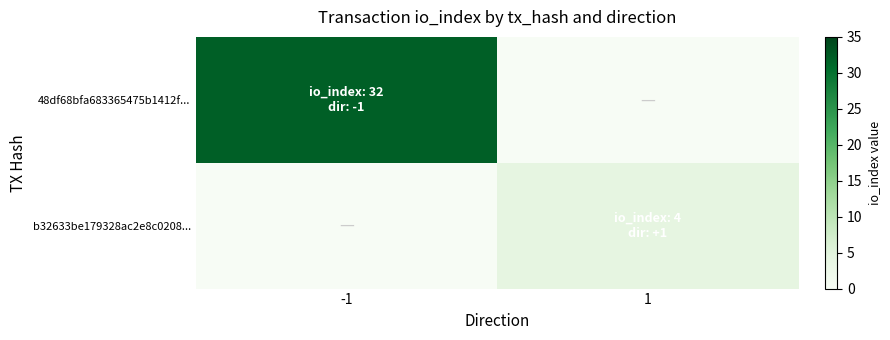

What is the total value across all series at 1?

4